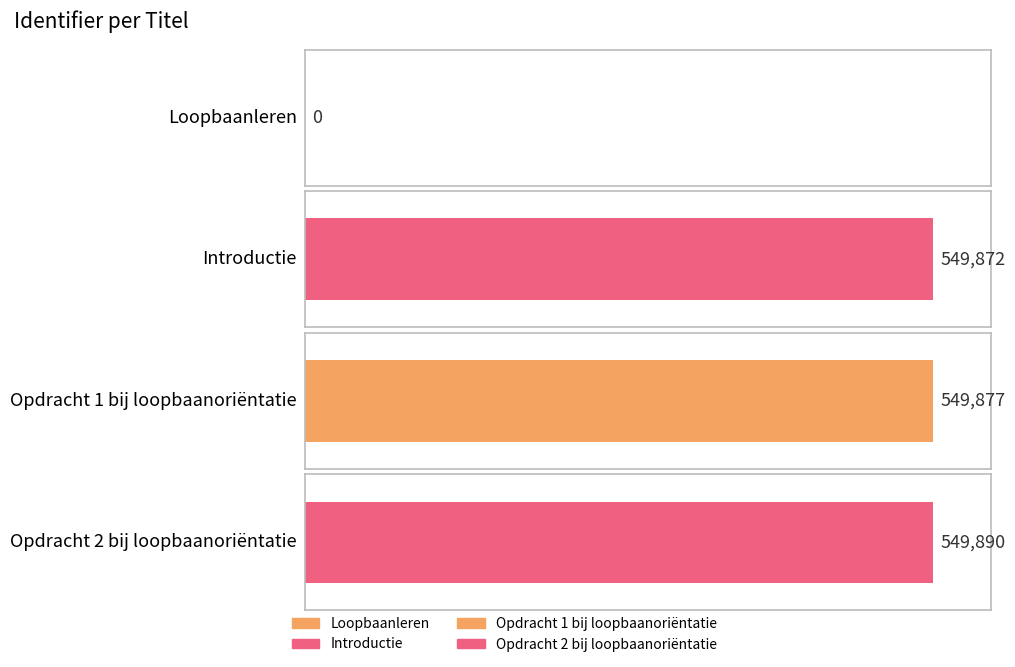

Reading left to right, extract all data points from this chart.

Loopbaanleren=0	Introductie=549872	Opdracht 1 bij loopbaanoriëntatie=549877	Opdracht 2 bij loopbaanoriëntatie=549890